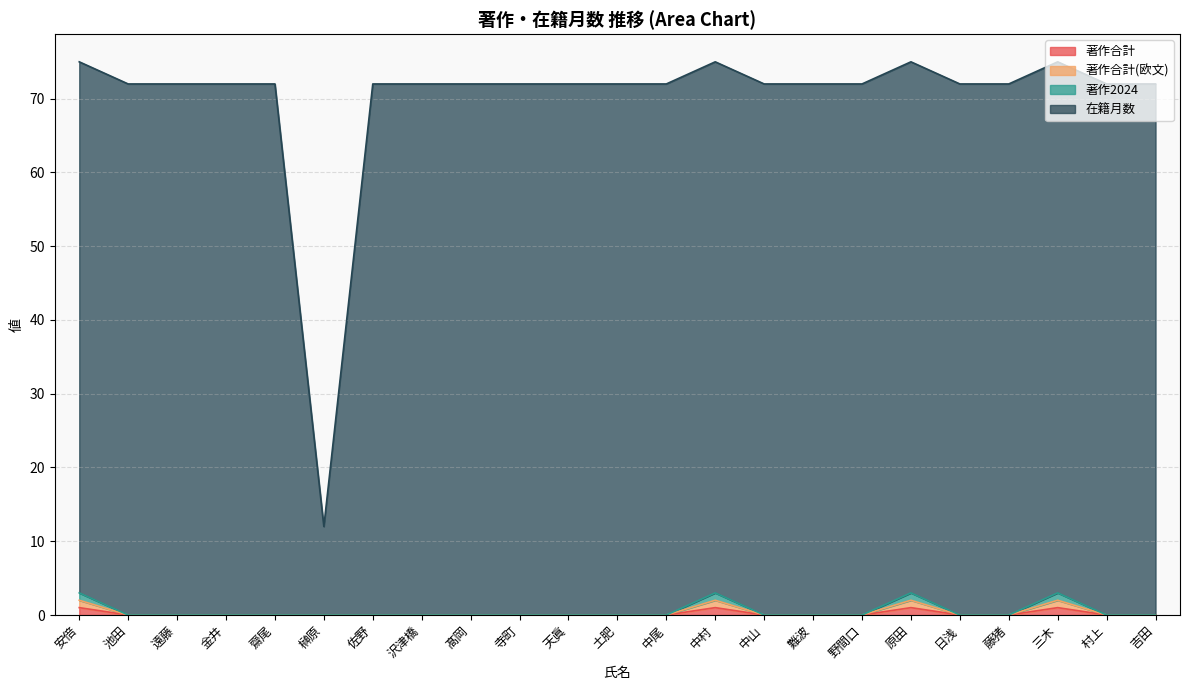

Does the chart have visible grid lines?

Yes